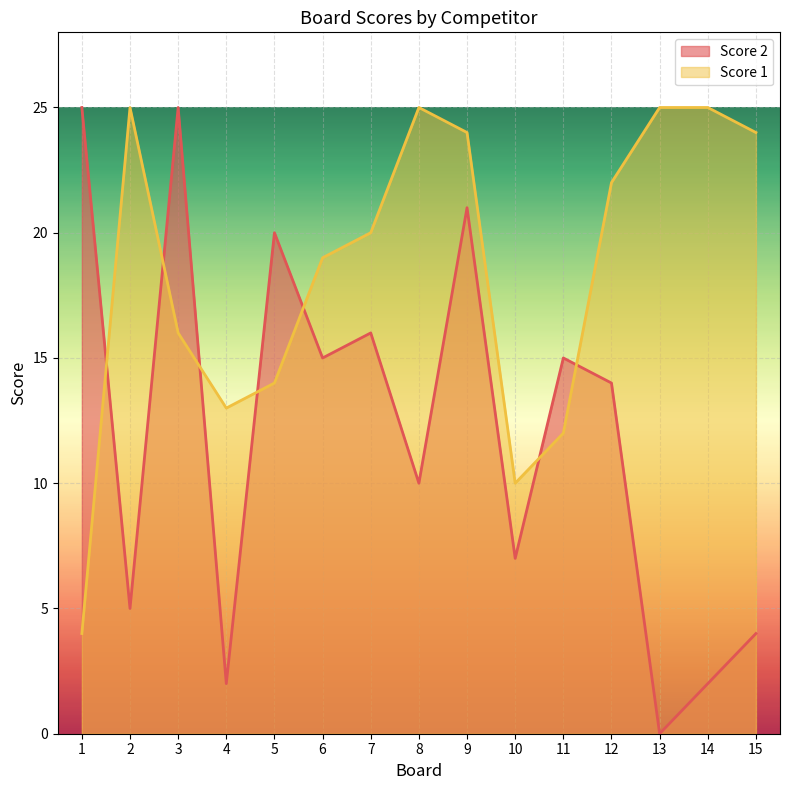

Which category has the highest value across all series?

2